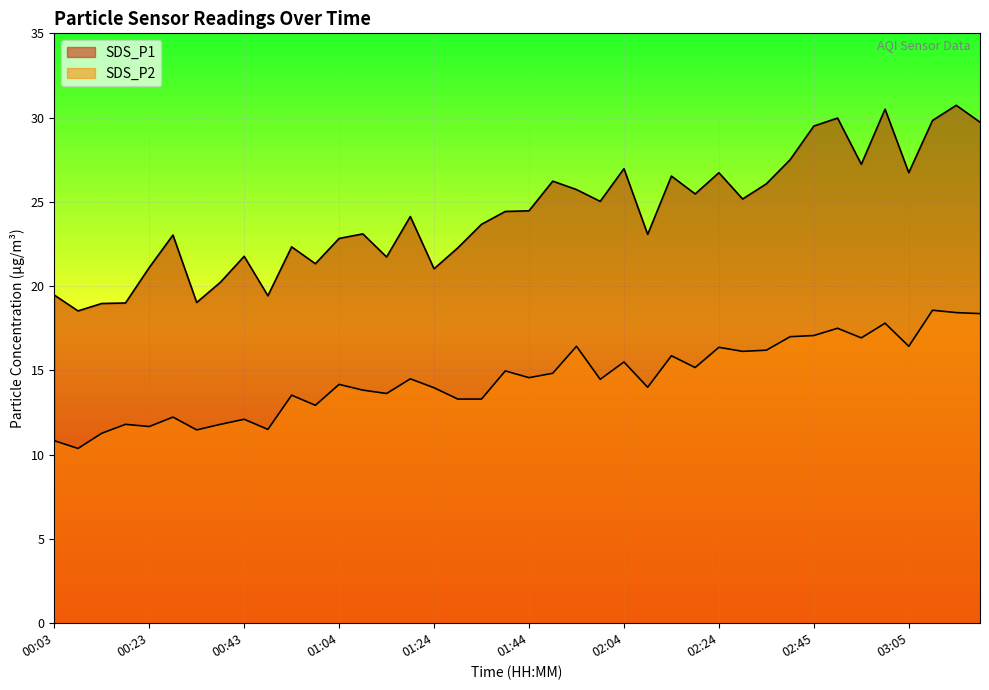

What is the sum of all SDS_P1 values?

970.6